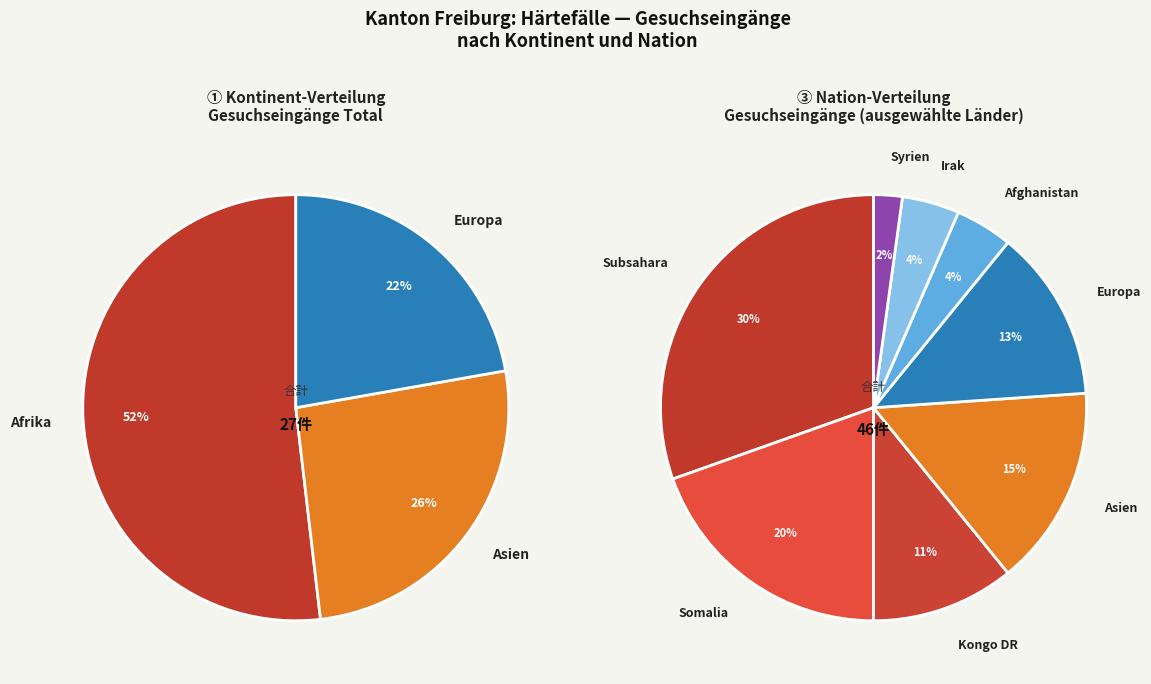

What portion of the pie excludes Ozeanien?

100.0%